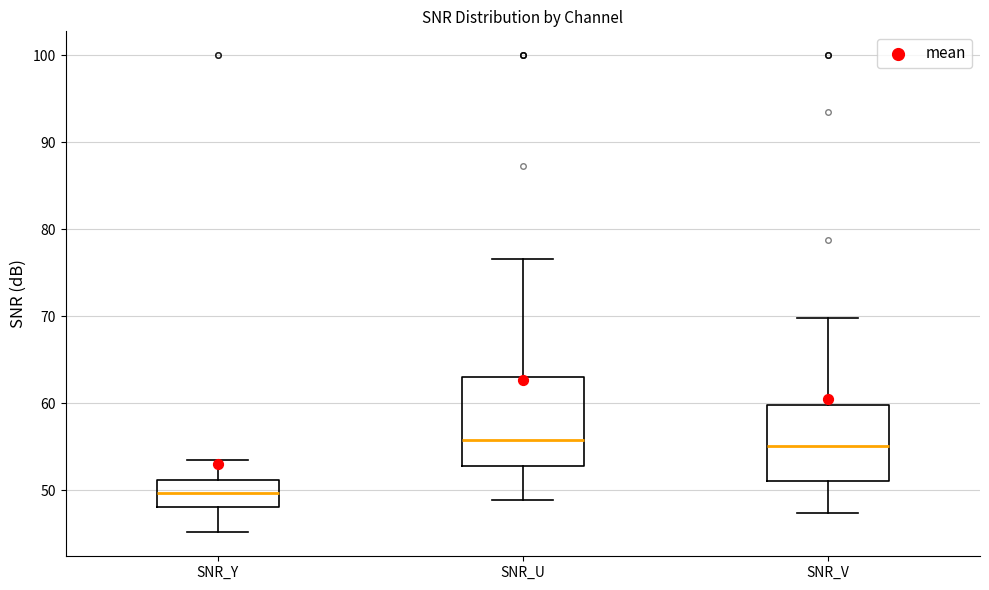

Comparing the boxes themselves (not the whiskers), which one is the tallest?

SNR_U